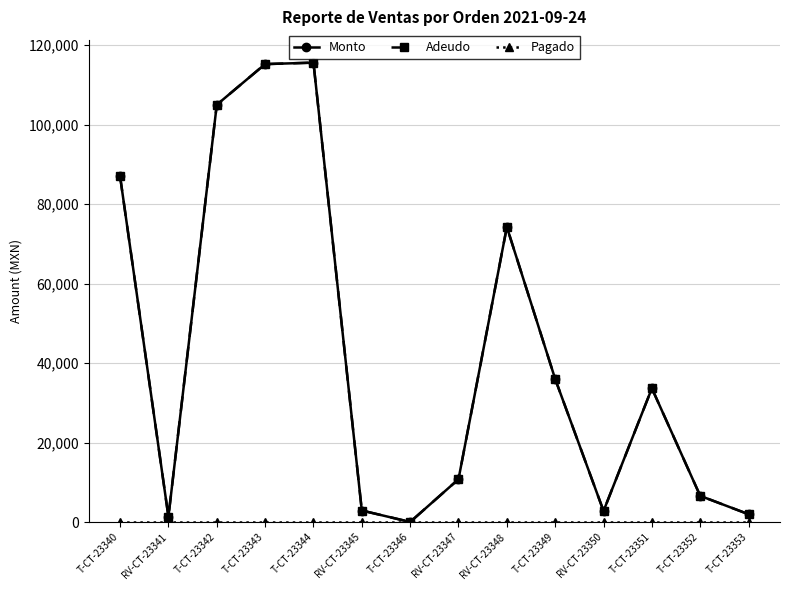

Is this an area chart (filled region under the line)?

No